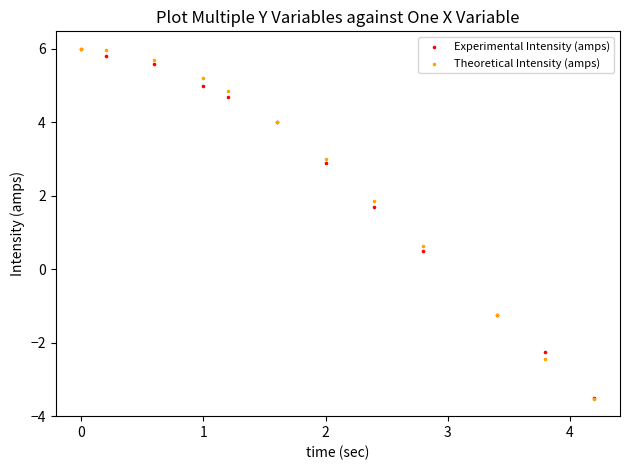

In the Experimental Intensity (amps) series, what Y value is closest to 1?

0.5